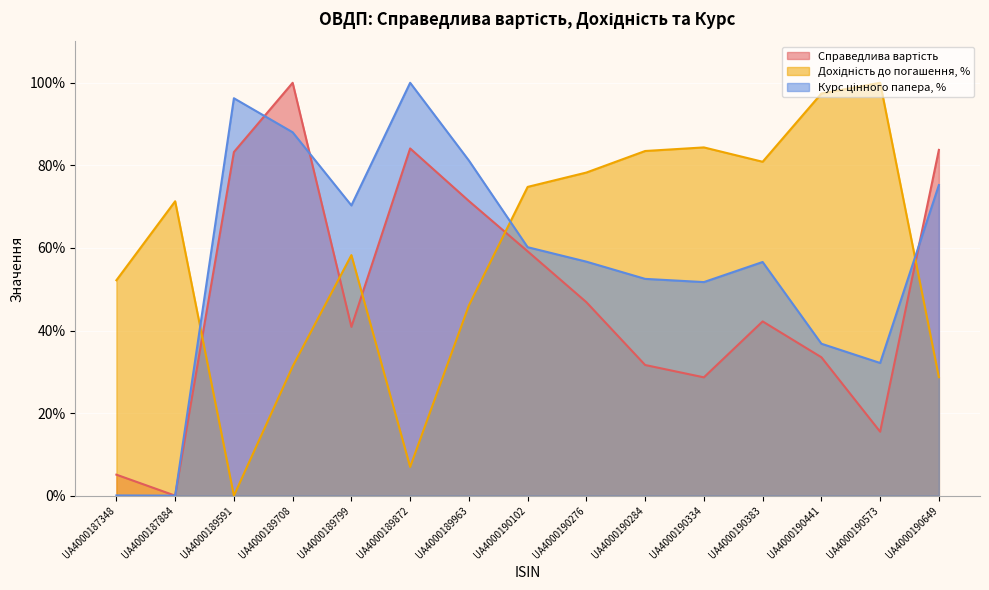

Rank the series by their average value, from highest to lowest.

Дохідність до погашення, %, Курс цінного папера, %, Справедлива вартість